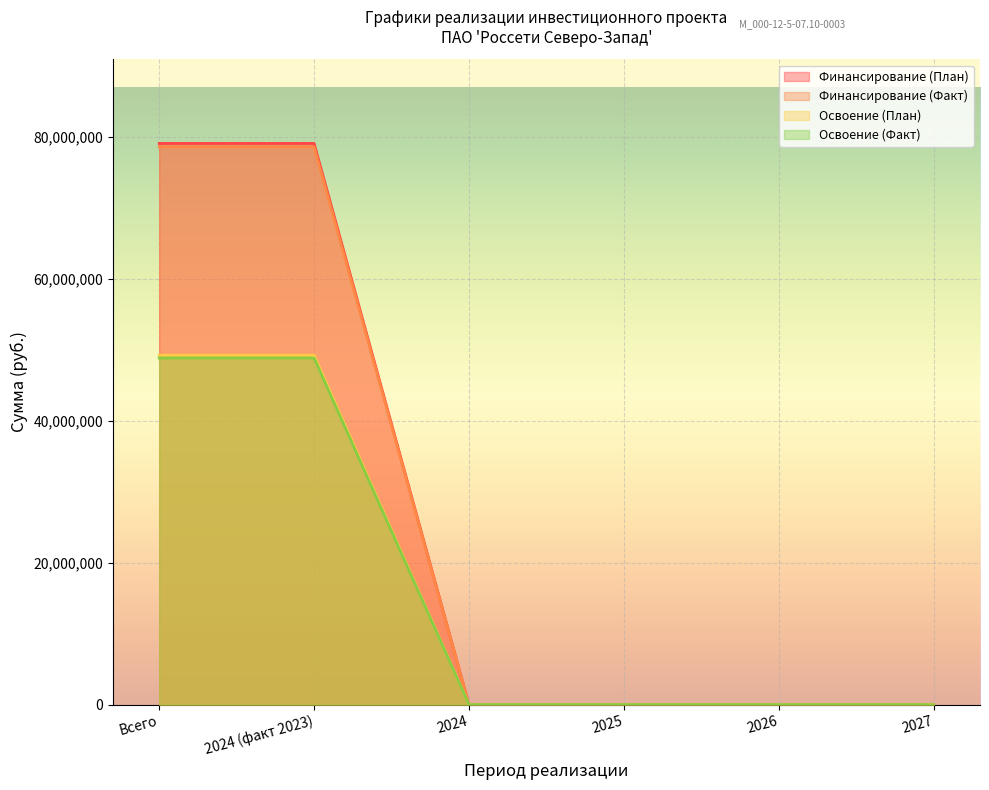

True or false: Финансирование (План) and Финансирование (Факт) cross at least once.

False